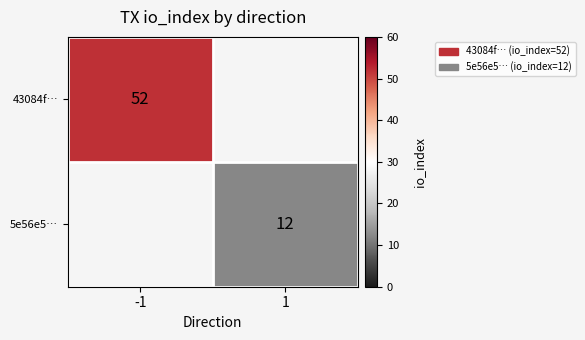

The value of 5e56e5… at 1 is 17. True or false?

False